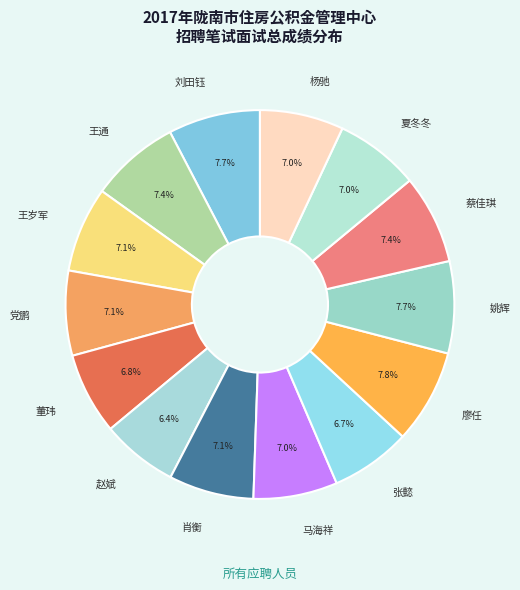

How many segments does this pie chart have?

14